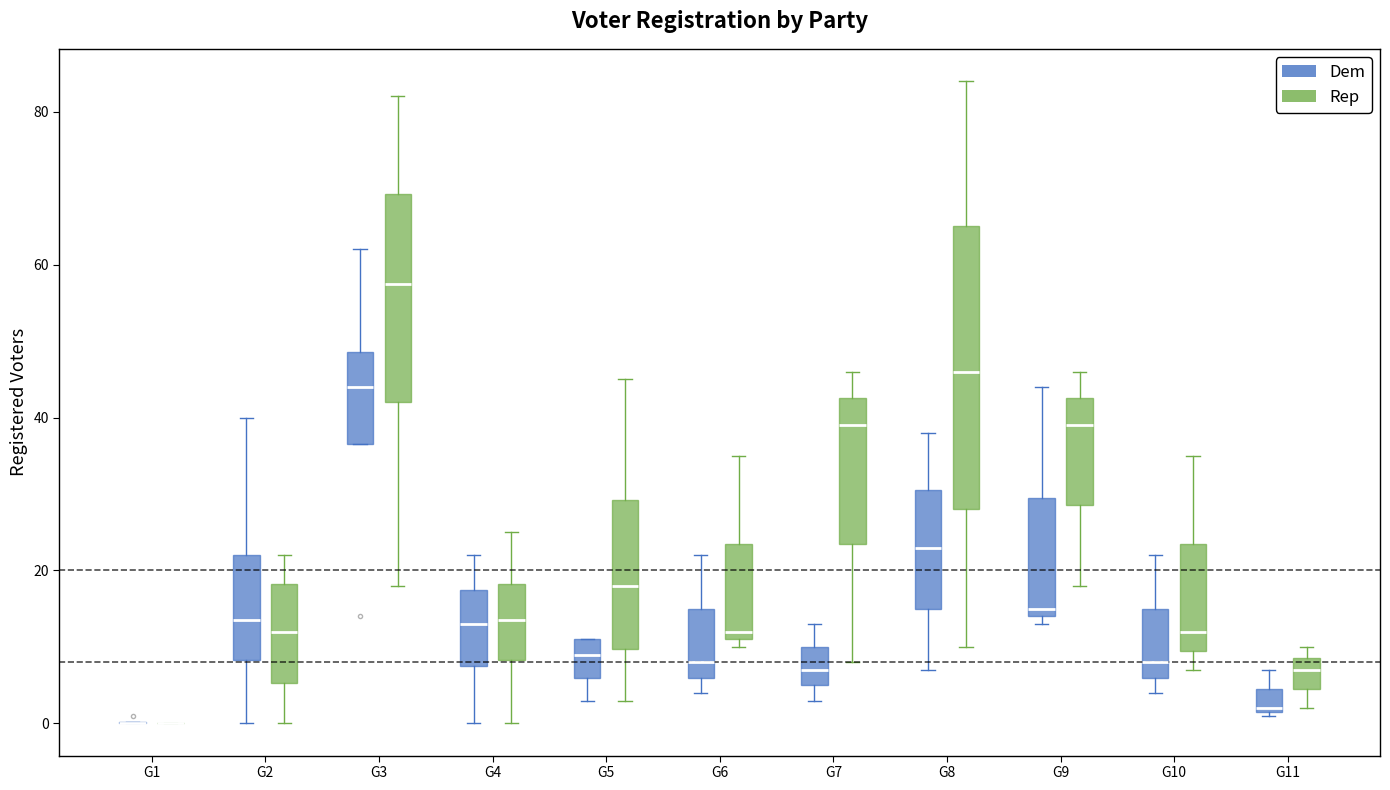

Which box is the tallest, from its lower edge to its upper edge?

G8 (Rep)